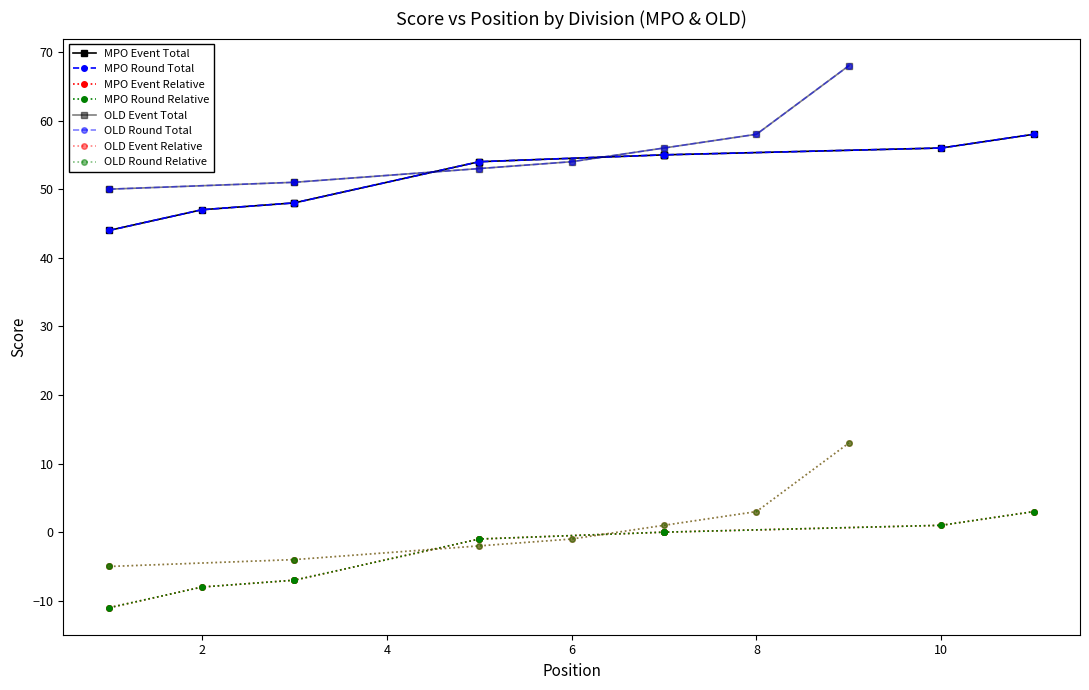

What is the highest value of the event_total_score series?

68